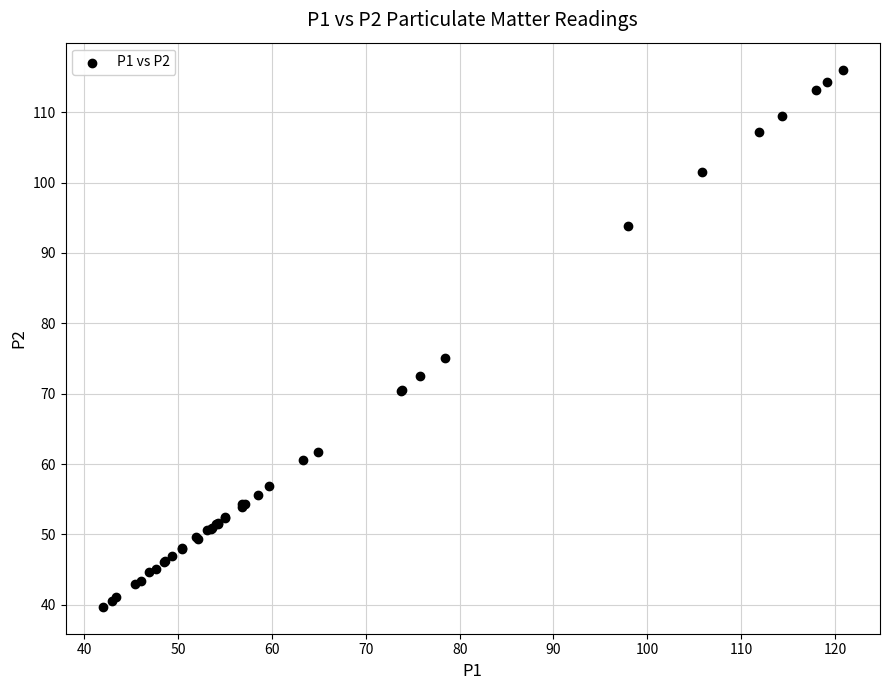

What Y value in the scatter plot is closest to 77?

75.0